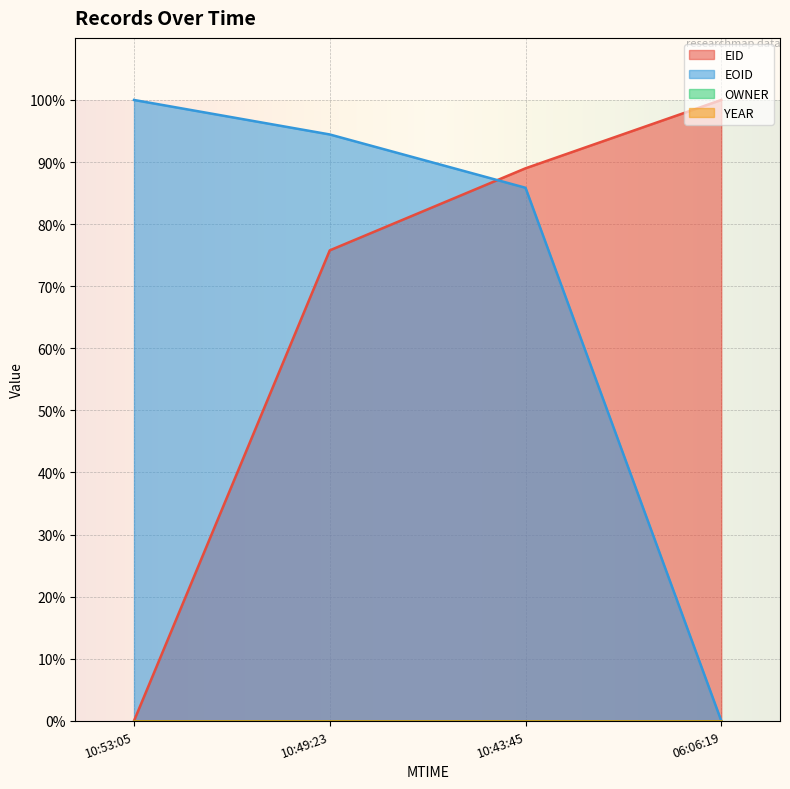

How many data points in EOID are above 0?

3